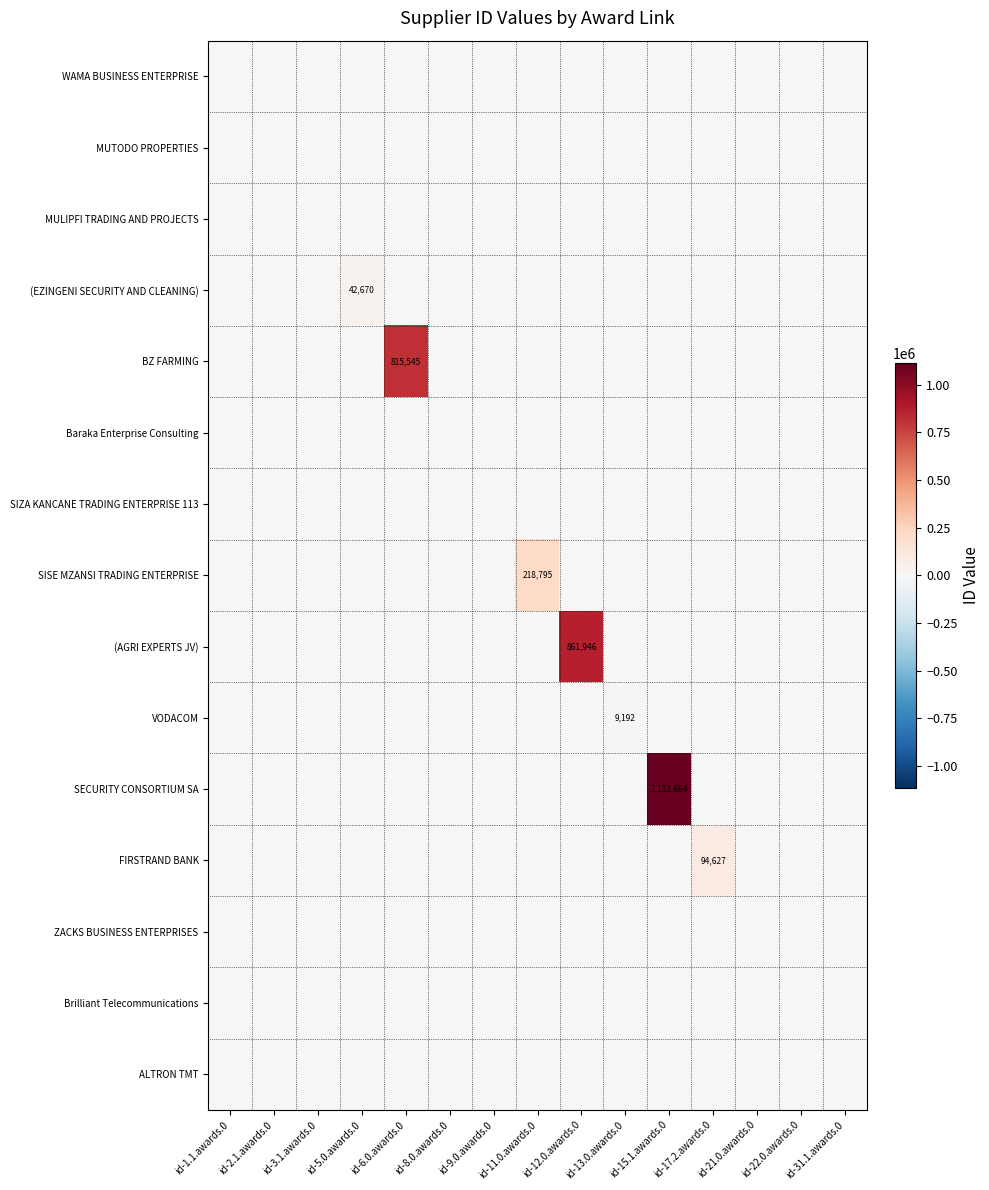

List the series in order of their peak value, lowest first.

WAMA BUSINESS ENTERPRISE, MUTODO PROPERTIES, MULIPFI TRADING AND PROJECTS, Baraka Enterprise Consulting, SIZA KANCANE TRADING ENTERPRISE 113, ZACKS BUSINESS ENTERPRISES, Brilliant Telecommunications, ALTRON TMT, VODACOM, (EZINGENI SECURITY AND CLEANING), FIRSTRAND BANK, SISE MZANSI TRADING ENTERPRISE, BZ FARMING, (AGRI EXPERTS JV), SECURITY CONSORTIUM SA